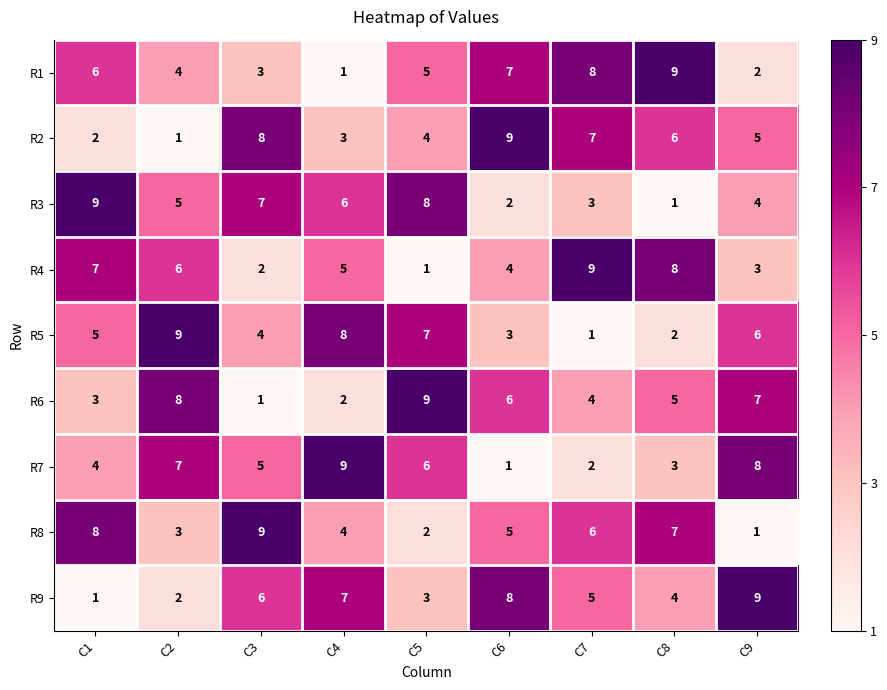

What is the highest value of the R2 series?

9